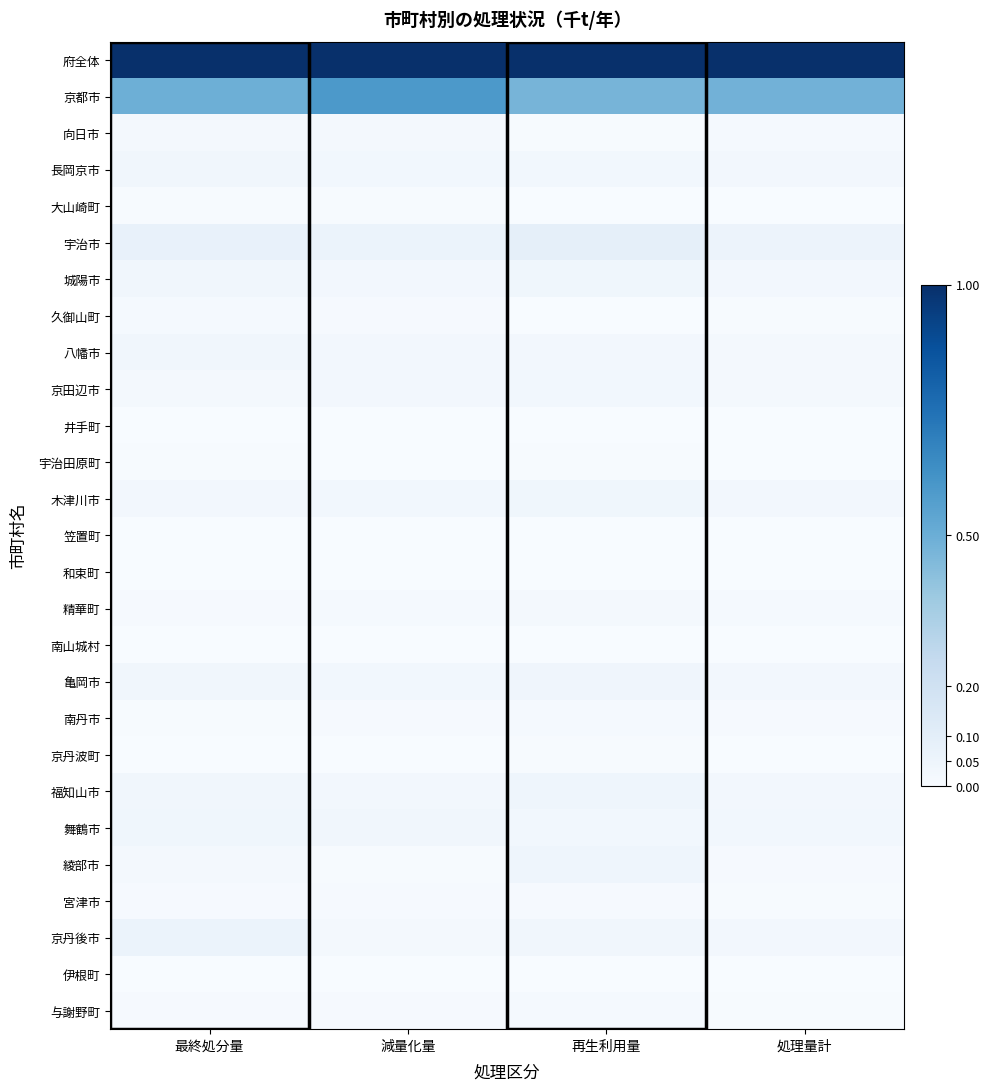

At how many categories does at least one series exceed 0?

4